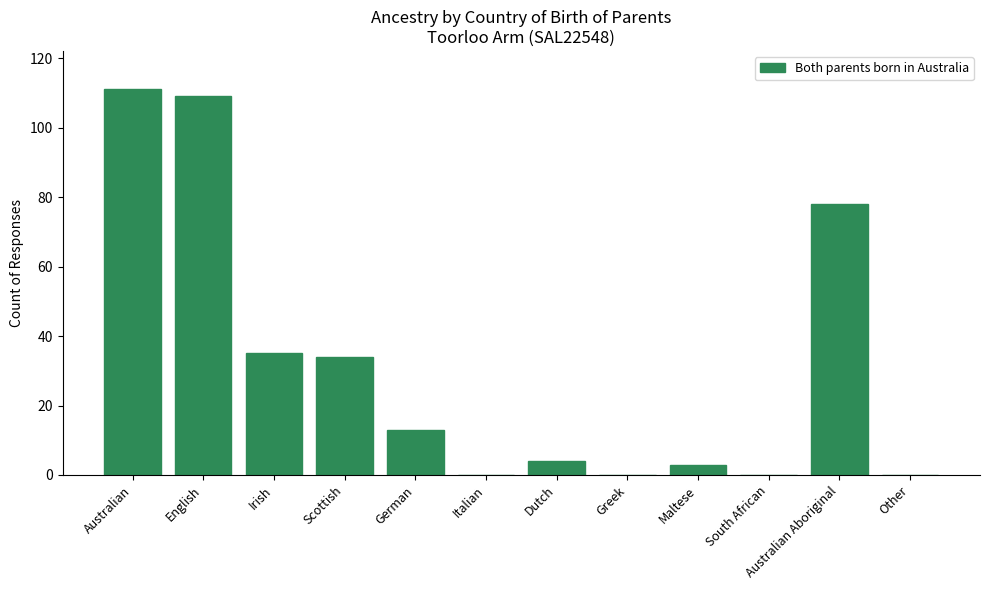

Are the bars horizontal?

No